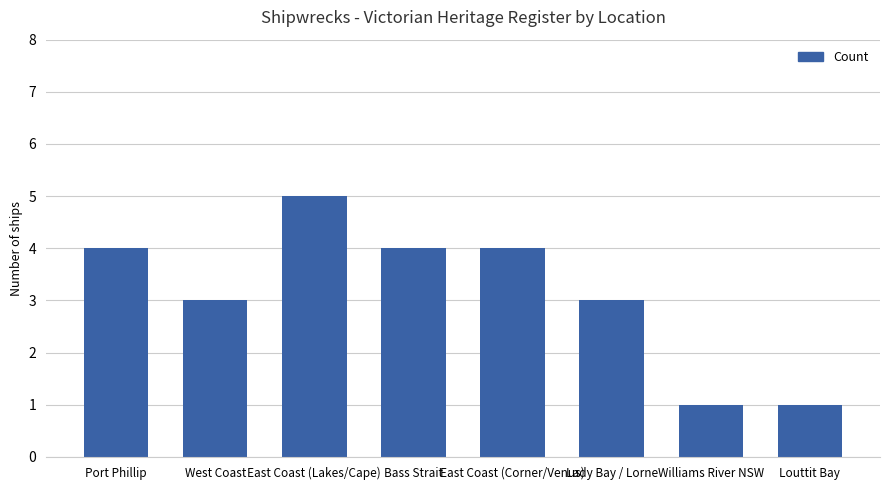

What is the greatest value displayed?

5